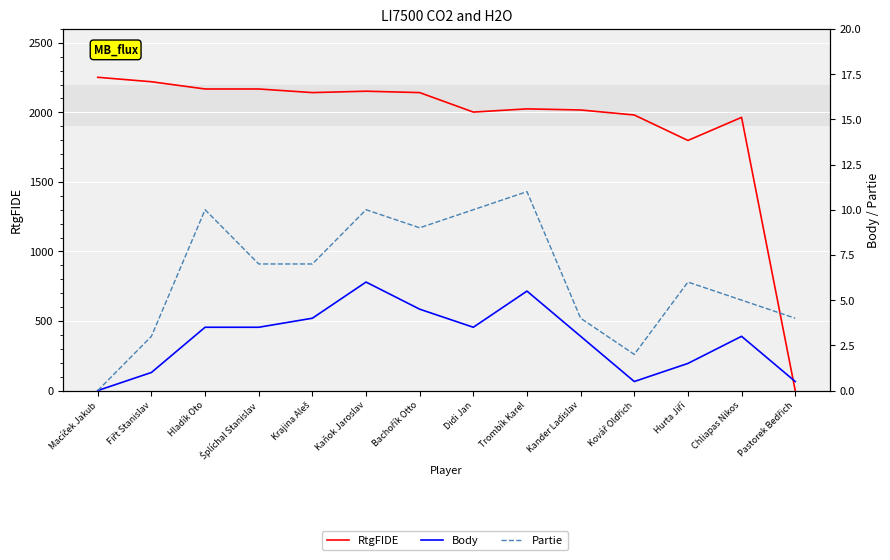

Which series has the largest range (max minus min)?

RtgFIDE